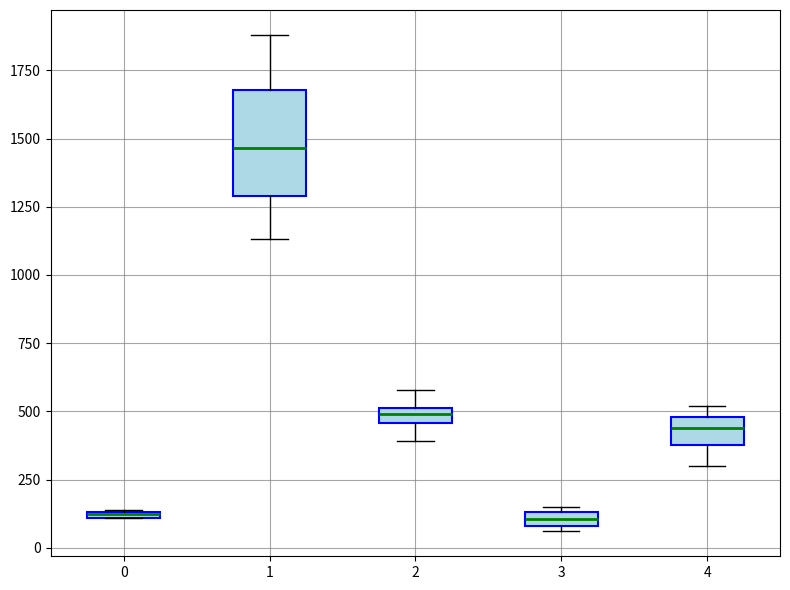

Which box is the tallest, from its lower edge to its upper edge?

1